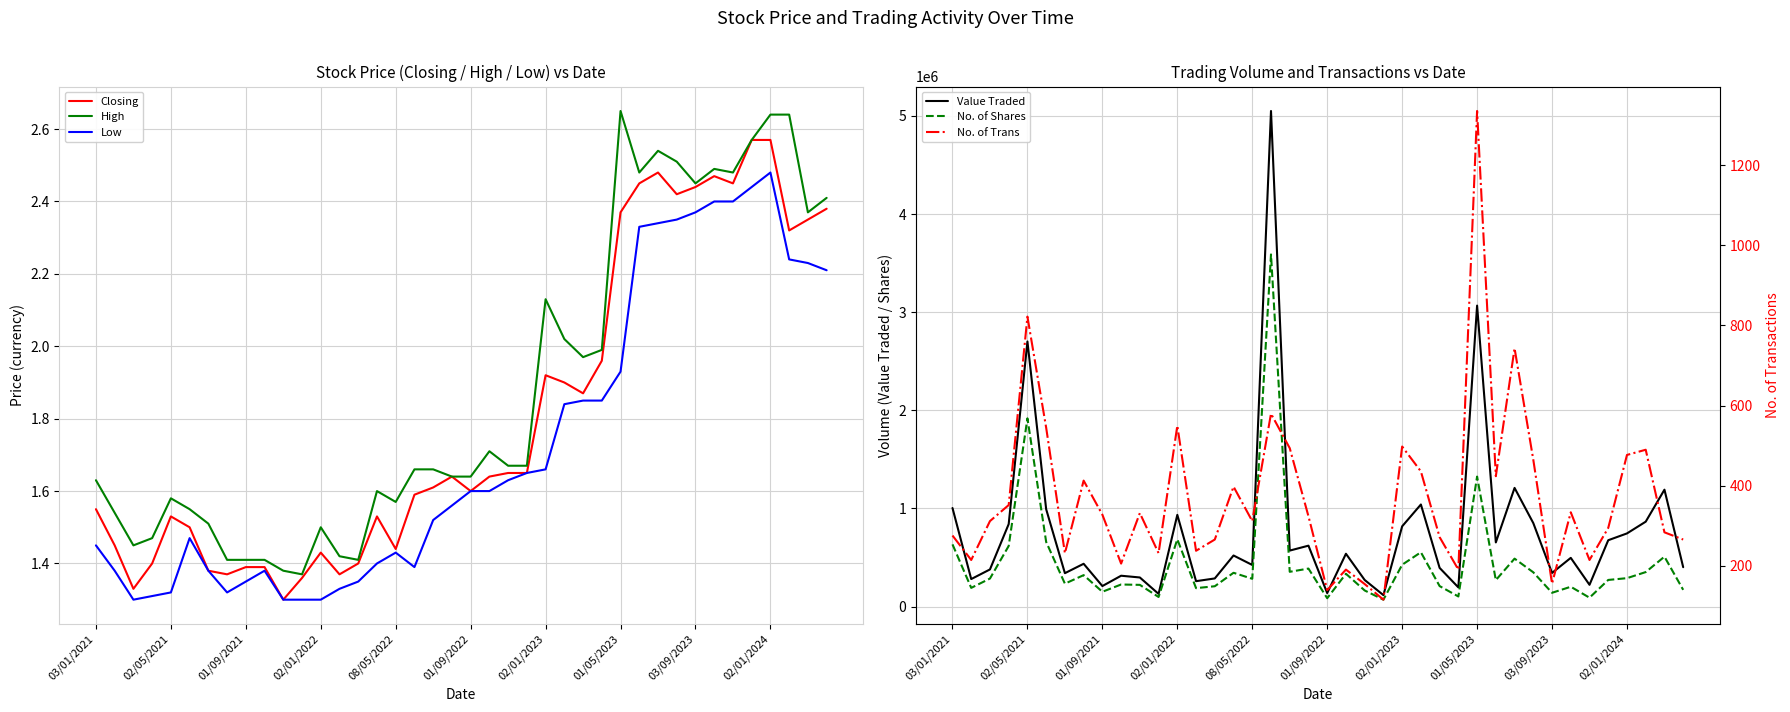

The Closing series shows 2.3 at 02/01/2022. True or false?

False